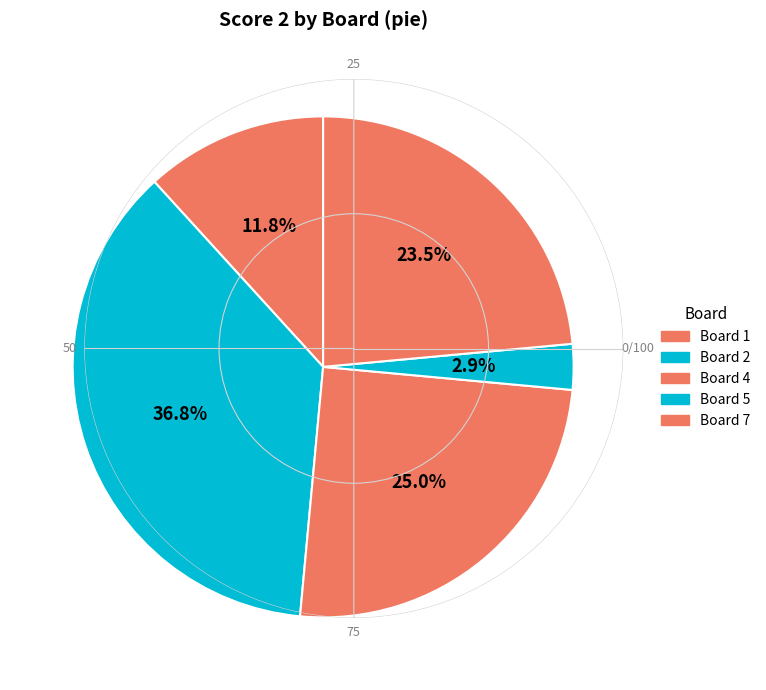

How many slices are in this pie chart?

5